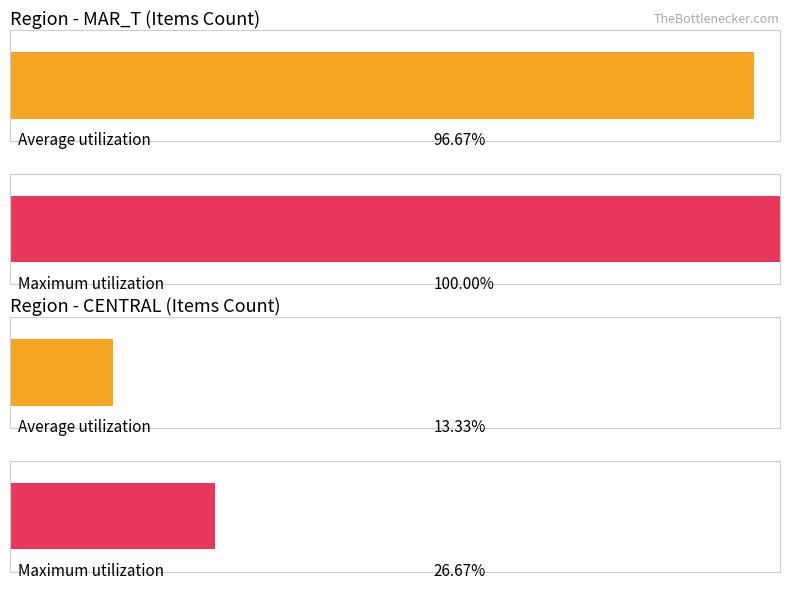

What are all the series names shown in the legend?

Average utilization, Maximum utilization